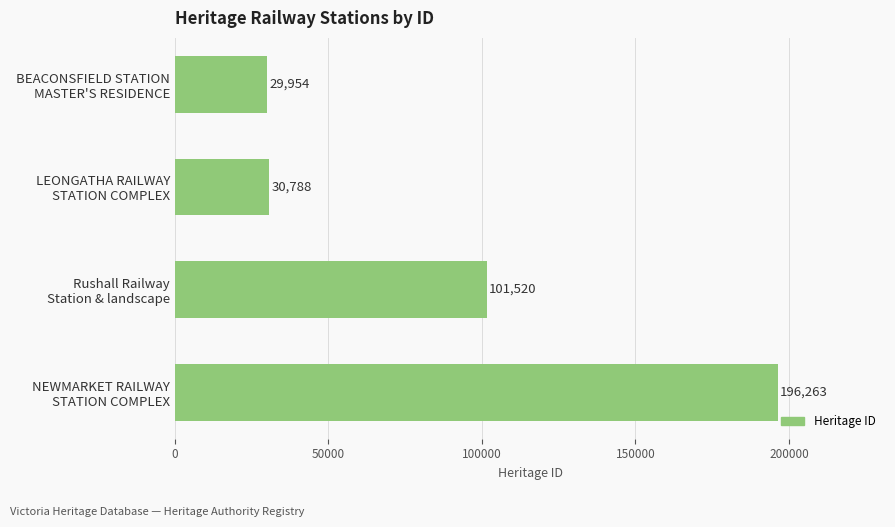

What is the value of the 3rd bar from the top?

101520